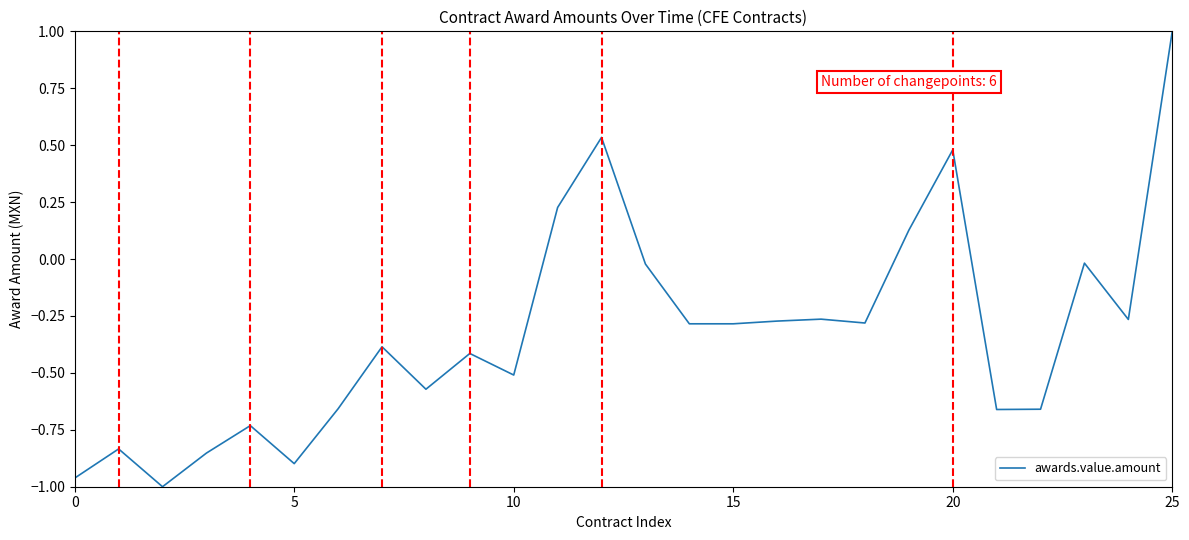

What is the difference between the maximum and minimum values?

2.0